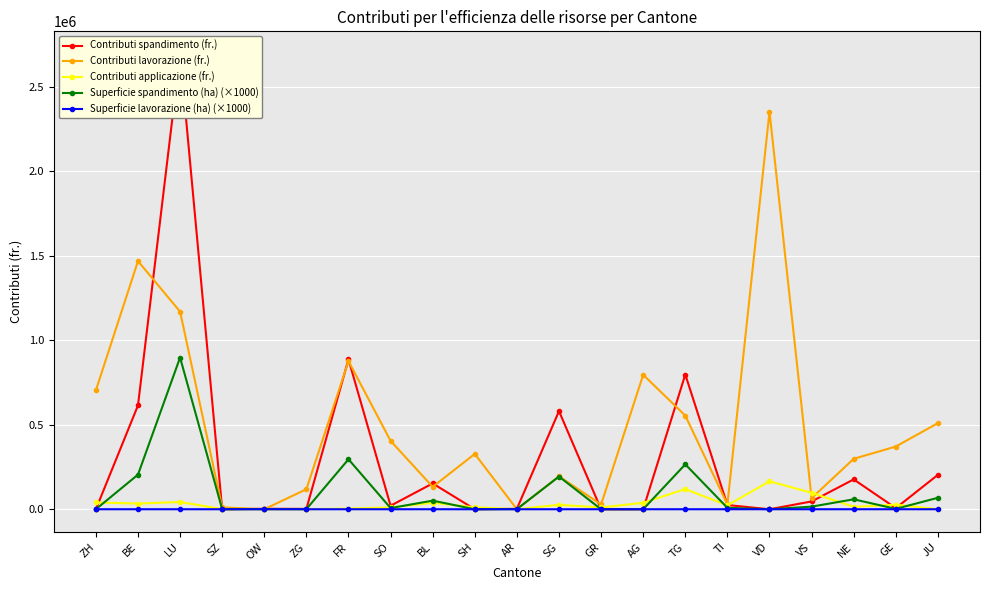

At how many categories does at least one series exceed 761344?

6